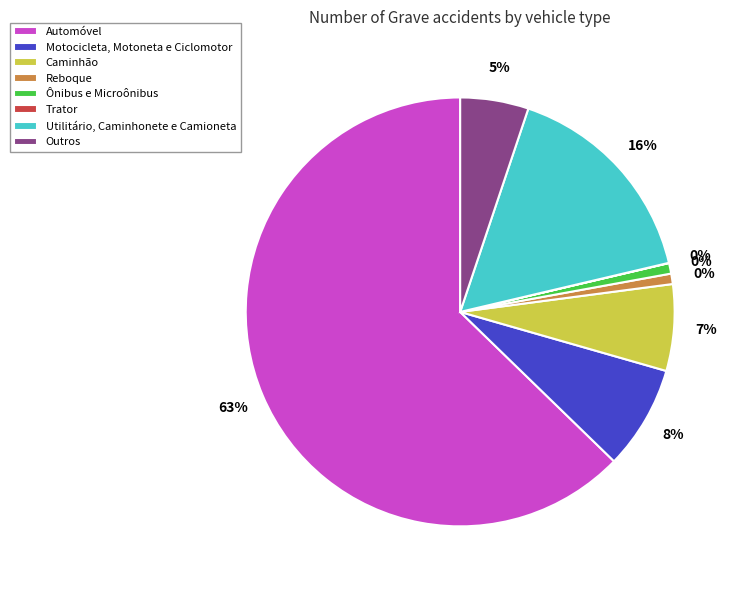

What is the largest slice in the pie chart?

Automóvel